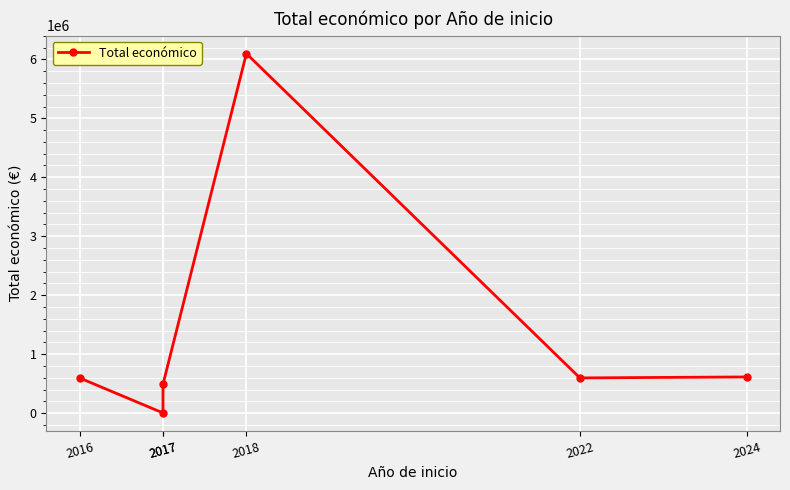

Does the chart display data point markers on the line(s)?

Yes